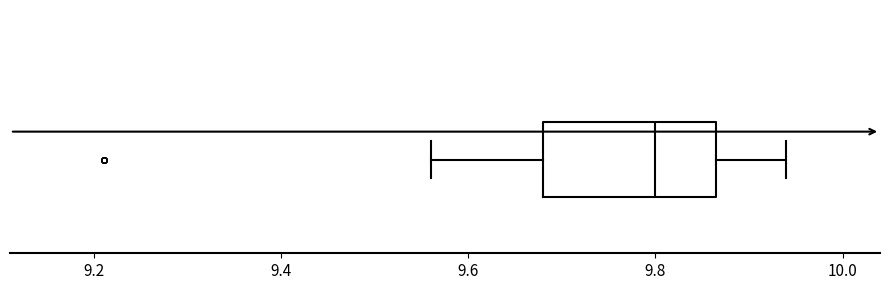

Where does the left whisker of the box end on the x-axis? The values are not printed on the chart, so give them approximately, as read against the axis.

9.56